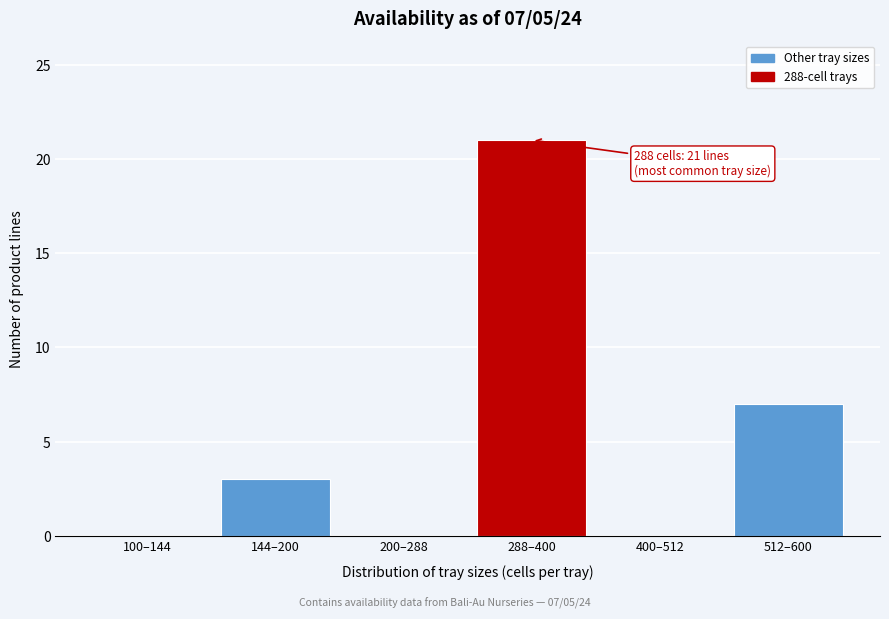

Reading left to right, transcribe all the data shown in this chart.

100–144=0	144–200=3	200–288=0	288–400=21	400–512=0	512–600=7